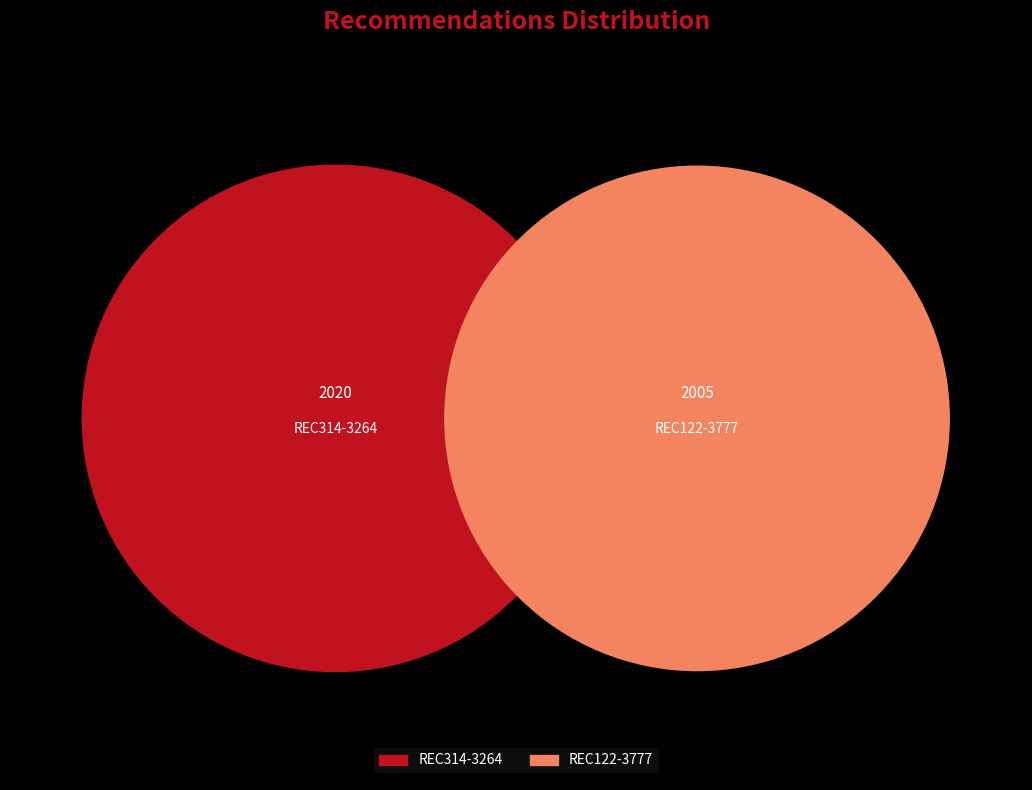

True or false: REC122-3777 accounts for 62% of the total.

False